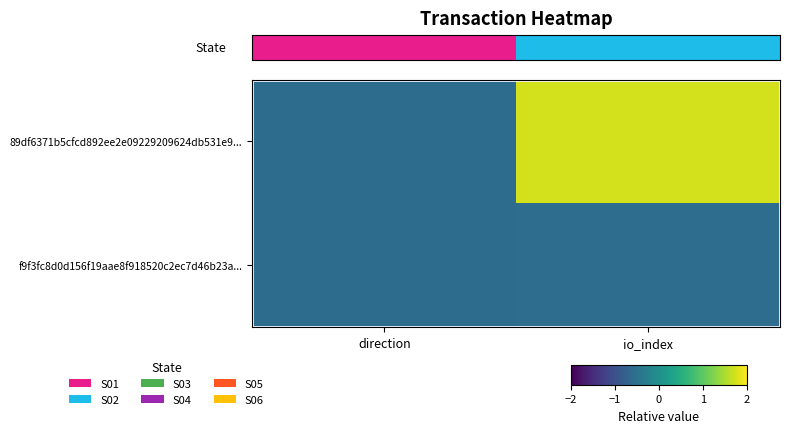

Which series has the largest total across all categories?

row_0